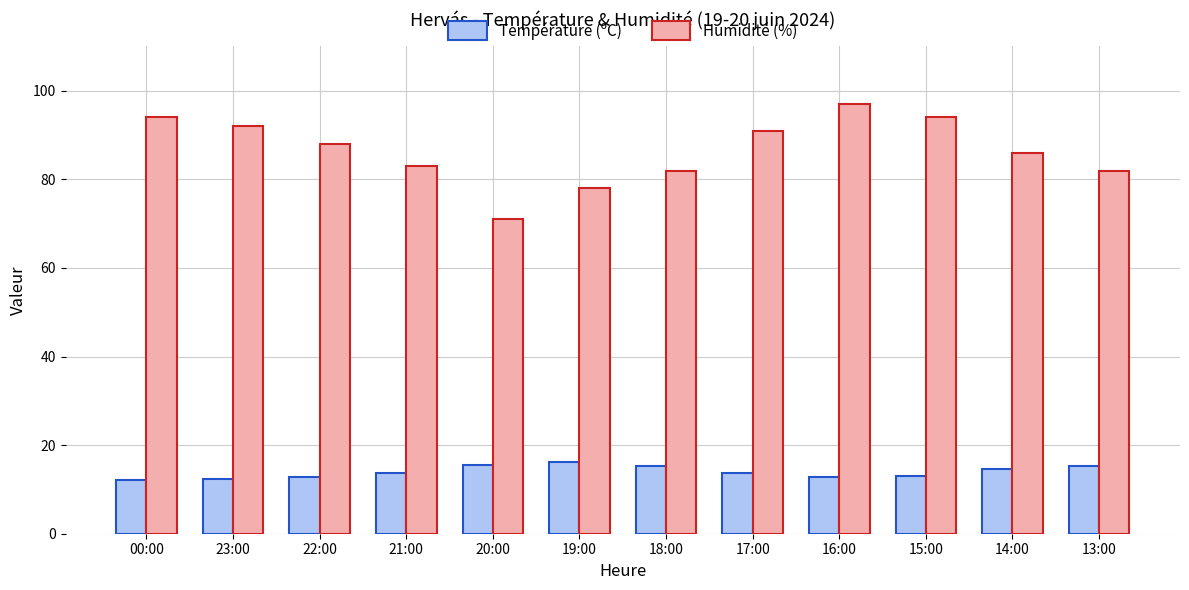

Which series has the widest spread of values?

Humidité (%)